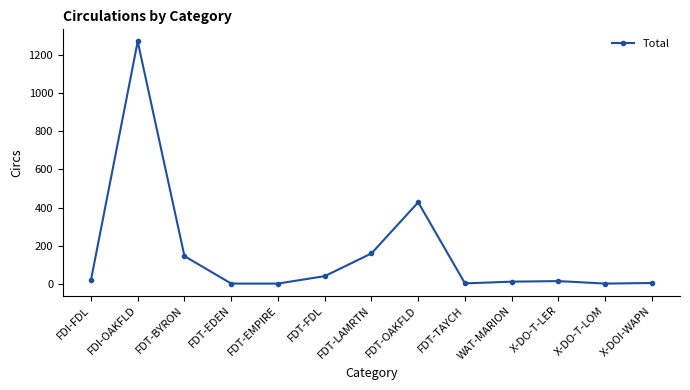

What position from the right is FDT-BYRON?

11